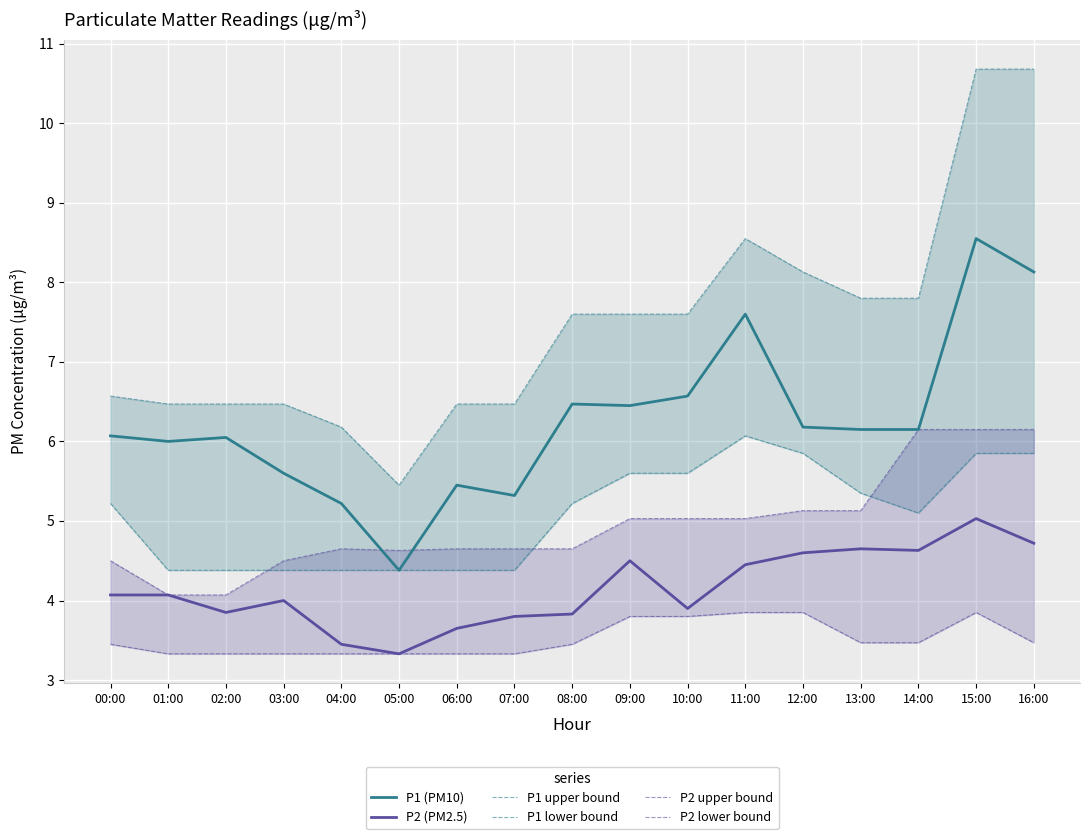

Reading right to left, transcribe all the data shown in this chart.

P1 (PM10): 8.1	8.6	6.2	6.2	6.2	7.6	6.6	6.5	6.5	5.3	5.5	4.4	5.2	5.6	6.0	6.0	6.1
P2 (PM2.5): 4.7	5.0	4.6	4.7	4.6	4.5	3.9	4.5	3.8	3.8	3.6	3.3	3.5	4.0	3.9	4.1	4.1
P1 upper bound: 10.7	10.7	7.8	7.8	8.1	8.6	7.6	7.6	7.6	6.5	6.5	5.5	6.2	6.5	6.5	6.5	6.6
P1 lower bound: 5.8	5.8	5.1	5.3	5.8	6.1	5.6	5.6	5.2	4.4	4.4	4.4	4.4	4.4	4.4	4.4	5.2
P2 upper bound: 6.2	6.2	6.2	5.1	5.1	5.0	5.0	5.0	4.7	4.7	4.7	4.6	4.7	4.5	4.1	4.1	4.5
P2 lower bound: 3.5	3.9	3.5	3.5	3.9	3.9	3.8	3.8	3.5	3.3	3.3	3.3	3.3	3.3	3.3	3.3	3.5